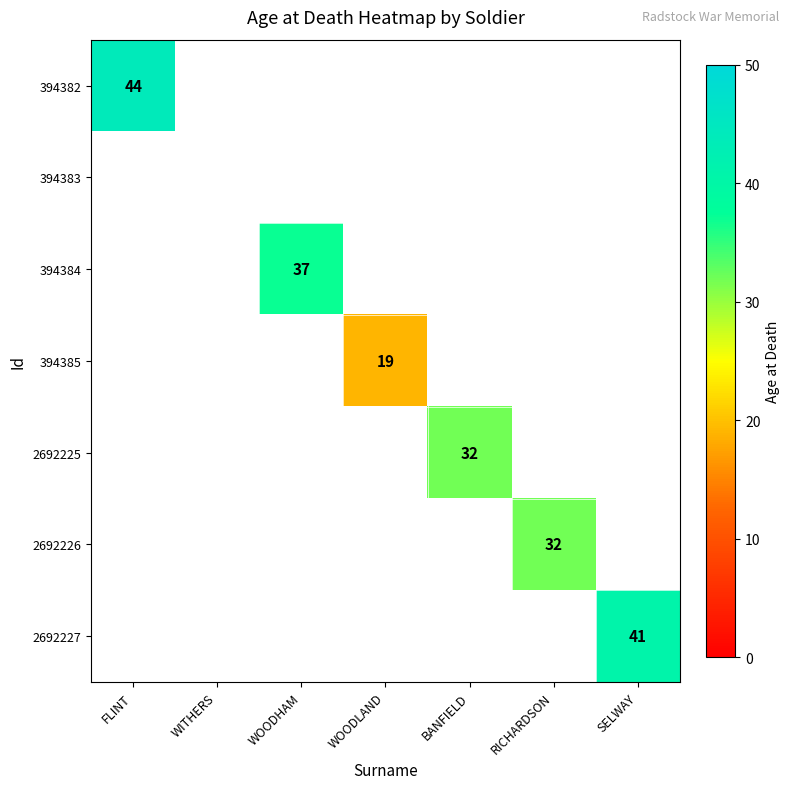

The 394384 series shows 37 at WOODHAM. True or false?

True